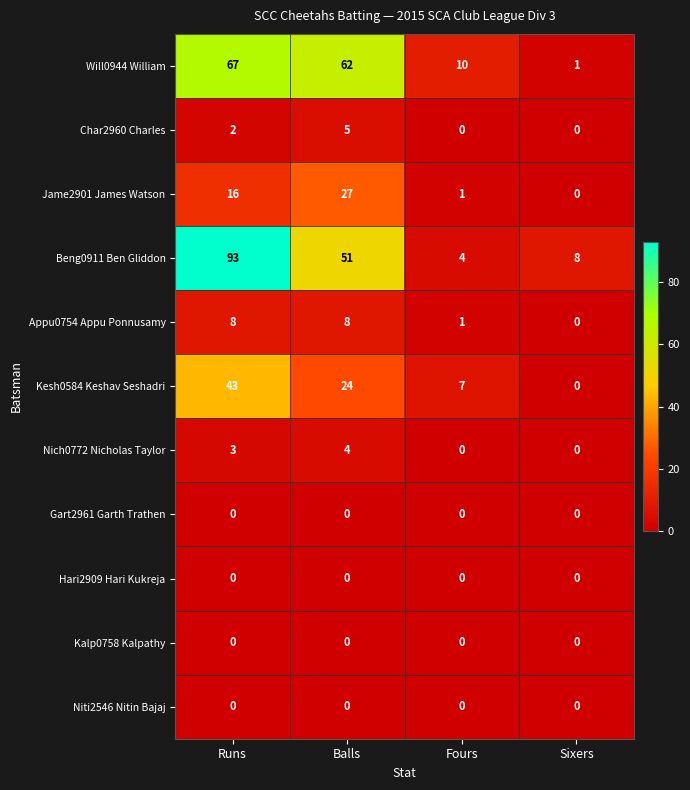

Which series has the widest spread of values?

Beng0911 Ben Gliddon